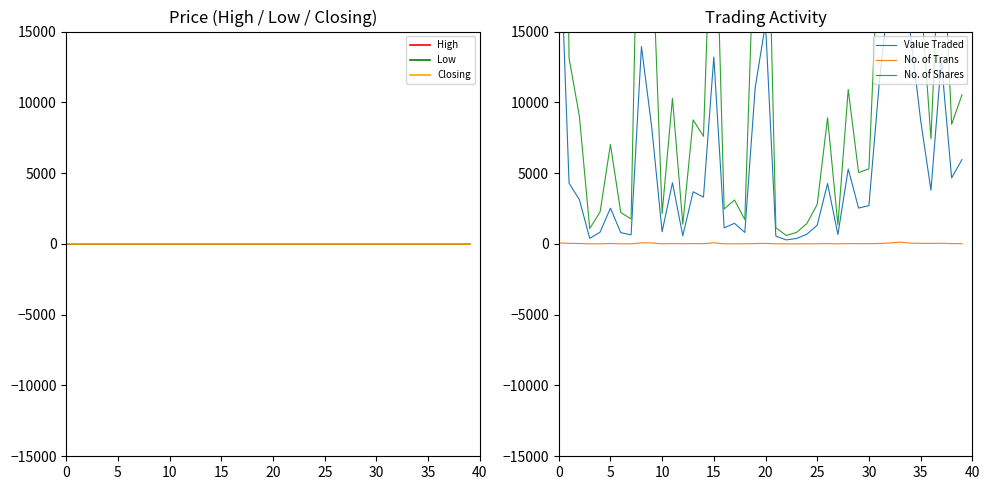

True or false: High and No. of Trans cross at least once.

False